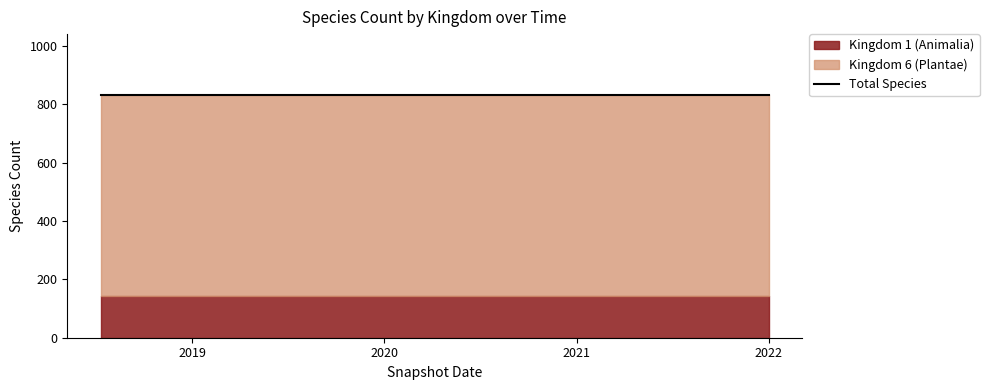

Which series has the largest range (max minus min)?

Kingdom 1 (Animalia)